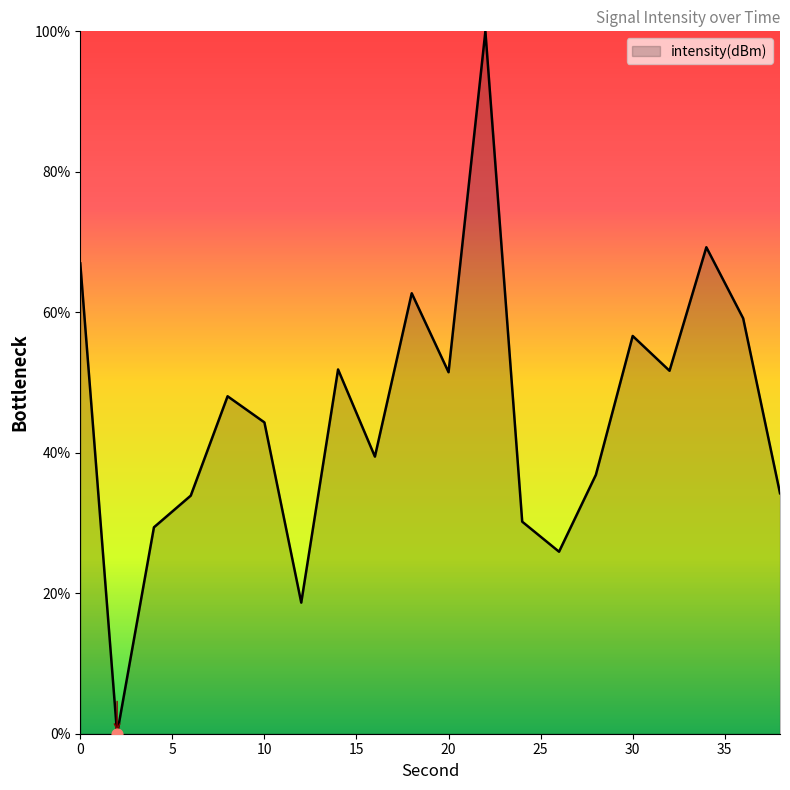

What is the difference between the maximum and minimum values?

100.0